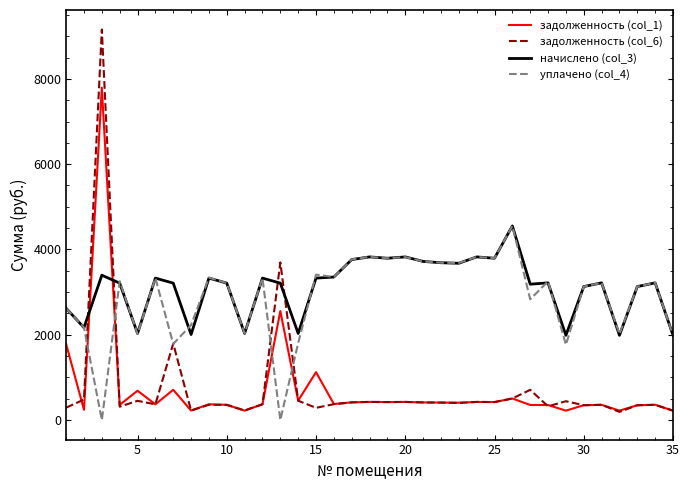

What is the highest value of the уплачено (col_4) series?

4551.9